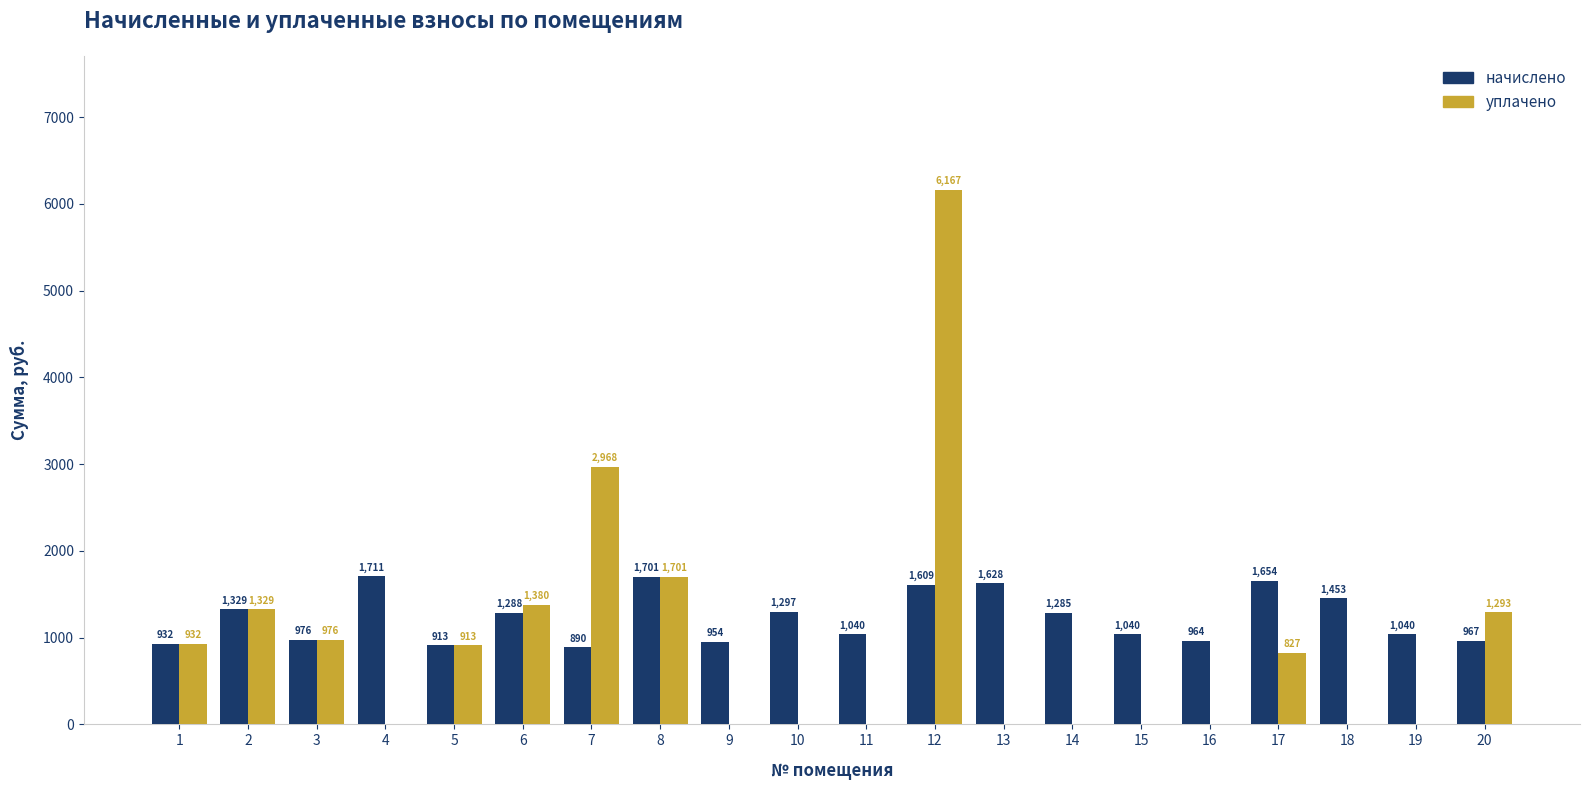

The начислено series shows 1297.4 at 10. True or false?

True